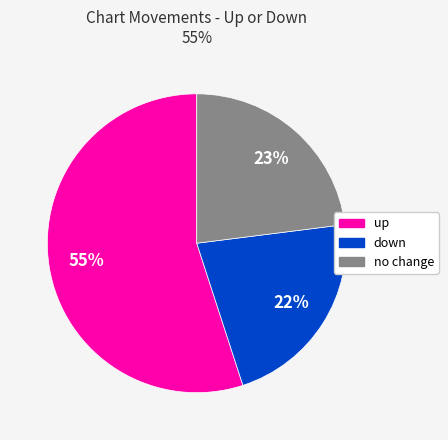

To the nearest percent, what is the average slice percentage?

33%